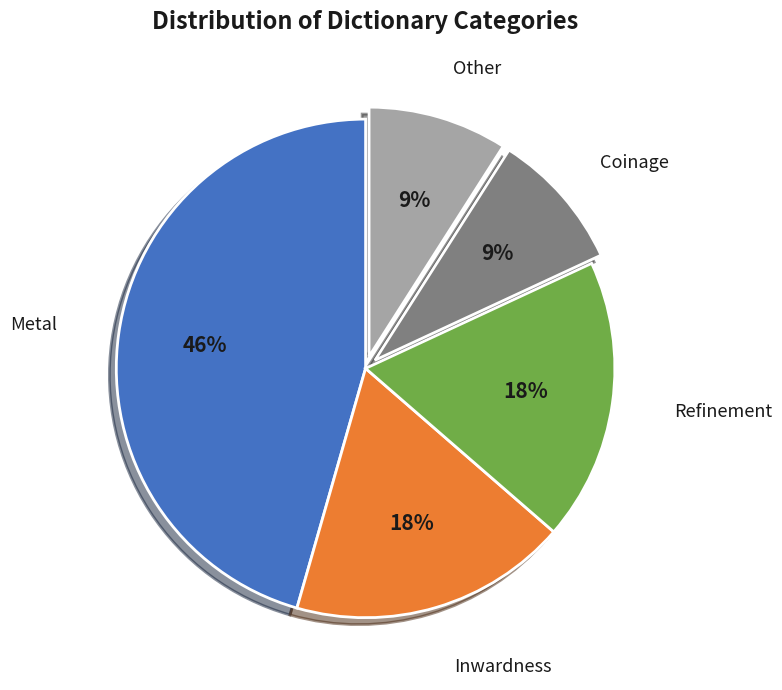

Is there any slice that represents more than half of the pie?

No